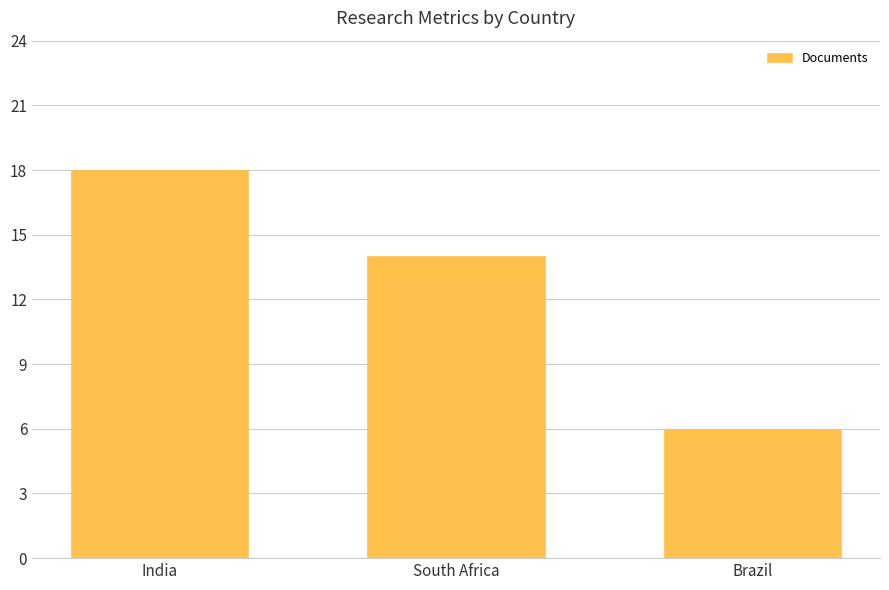

Rank the categories by value from highest to lowest.

India, South Africa, Brazil